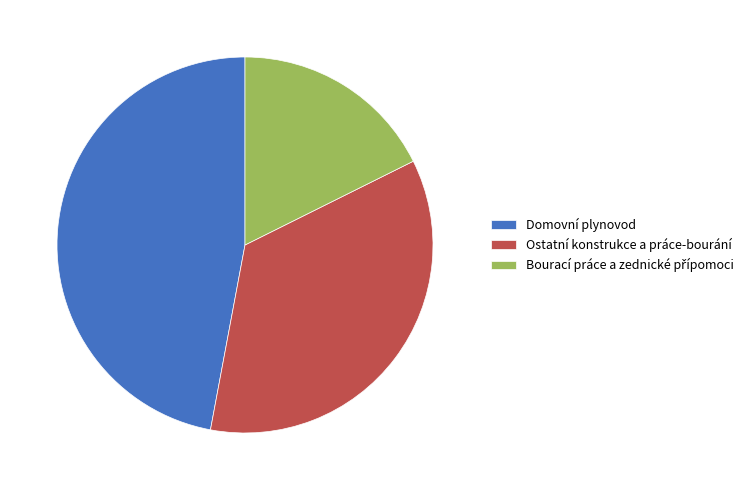

True or false: Domovní plynovod accounts for 32% of the total.

False